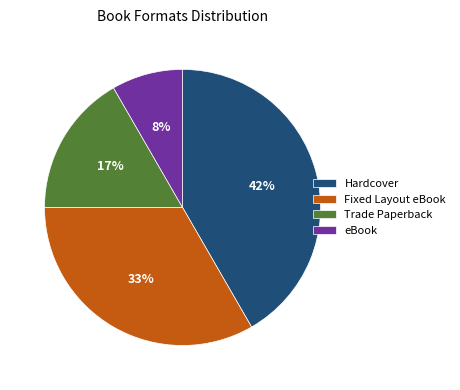

Does any single category account for the majority?

No